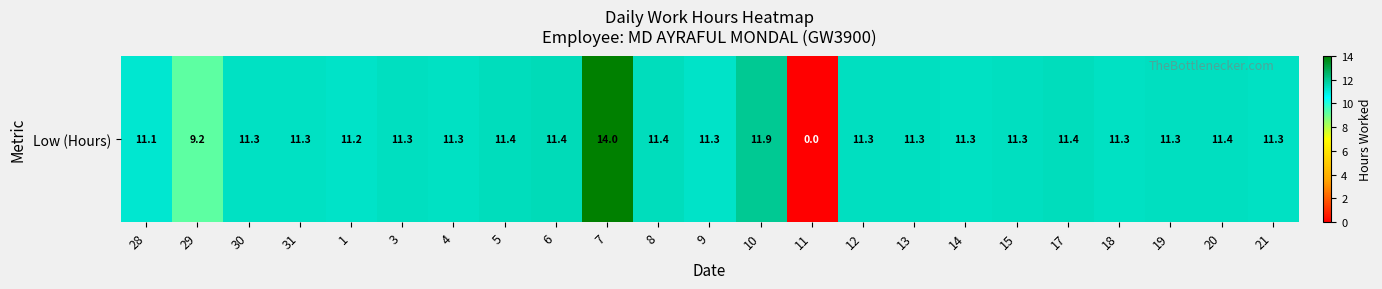

Where is the data nearest to the value 7?

29